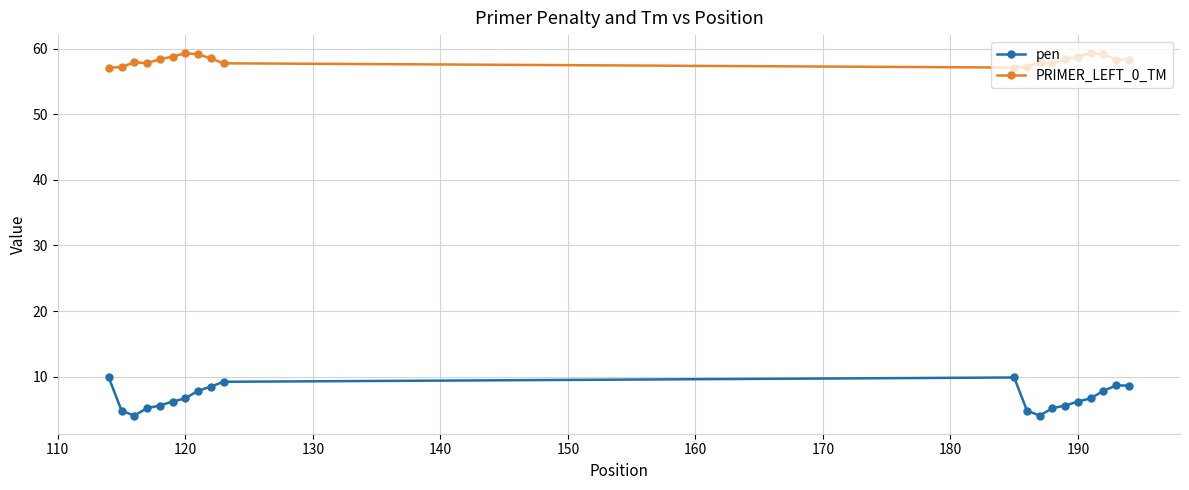

At how many categories does at least one series exceed 41?

20